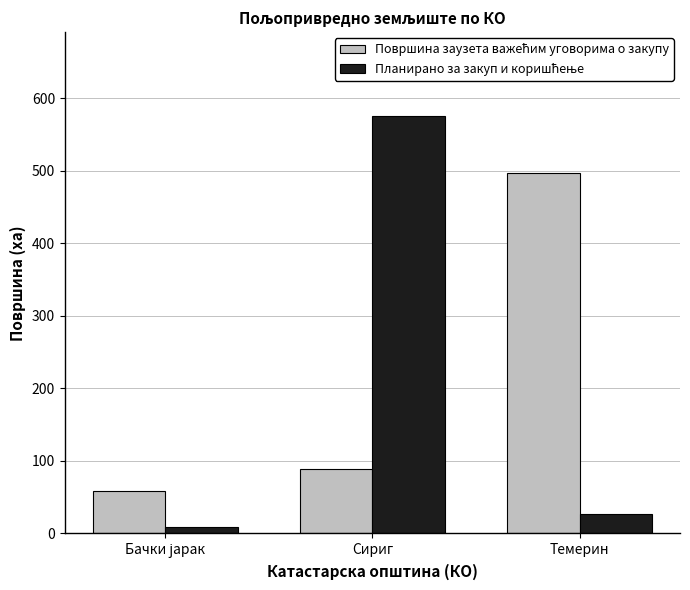

What is the maximum value shown in the chart?

576.1